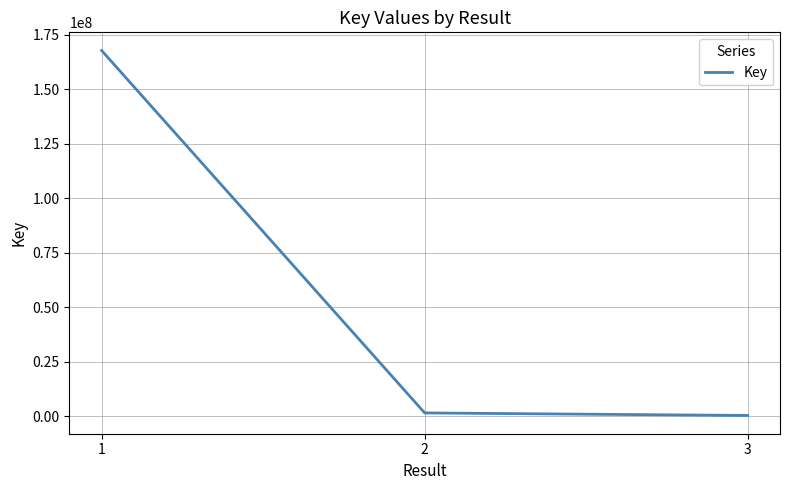

Is it true that the value at 1 is 167735180?

True